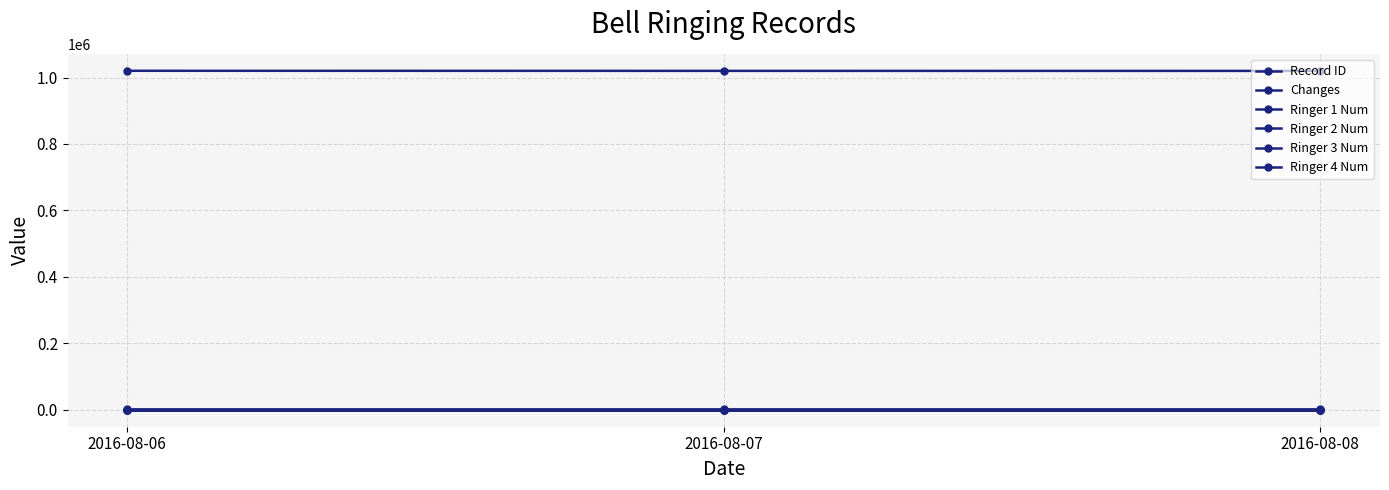

How many distinct data groups are displayed?

6